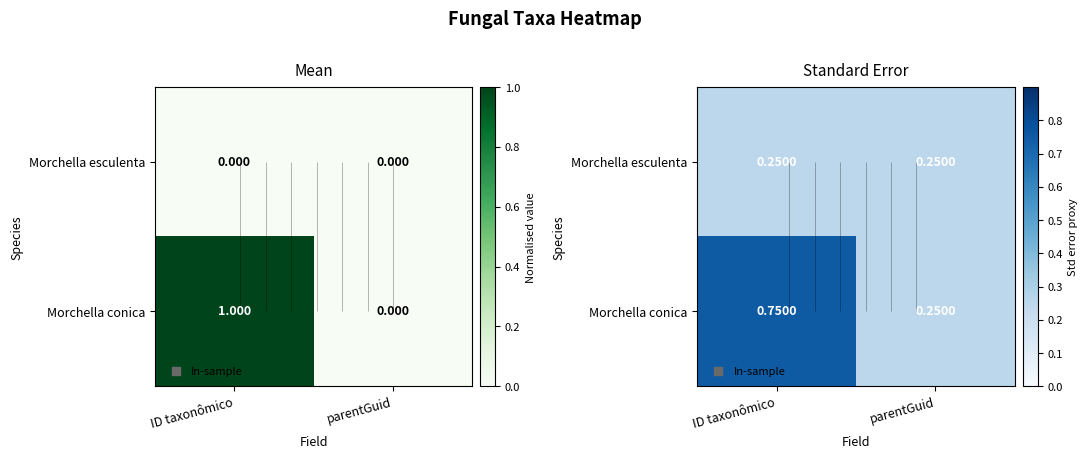

Rank the series by their maximum value, from highest to lowest.

Morchella conica, Morchella esculenta